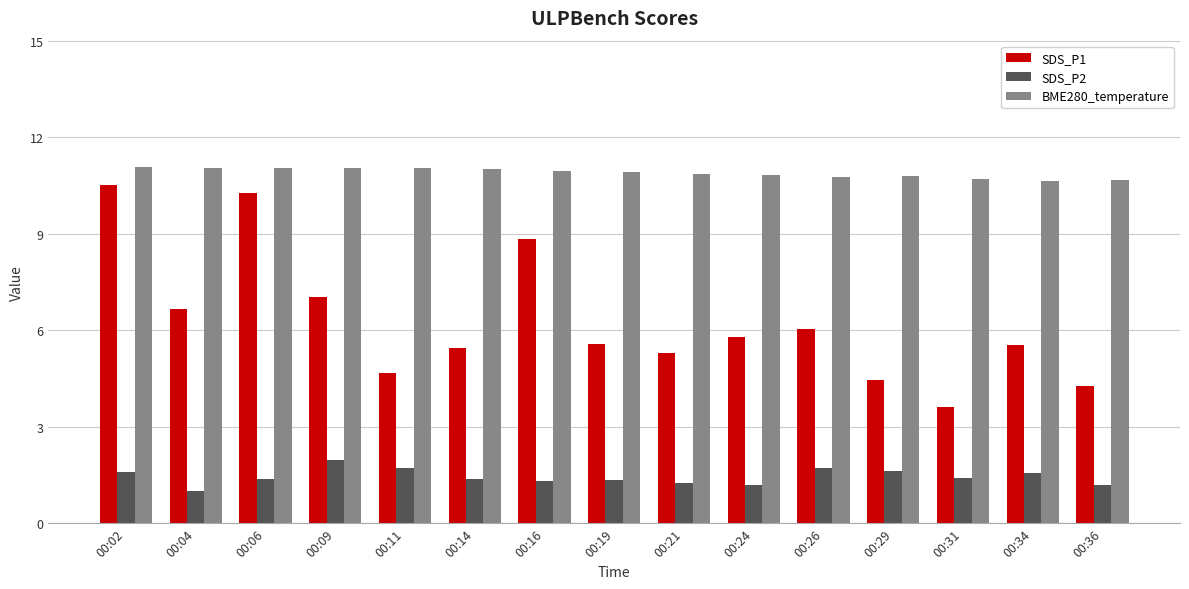

What is the difference between the maximum and minimum values in the SDS_P1 series?

6.9